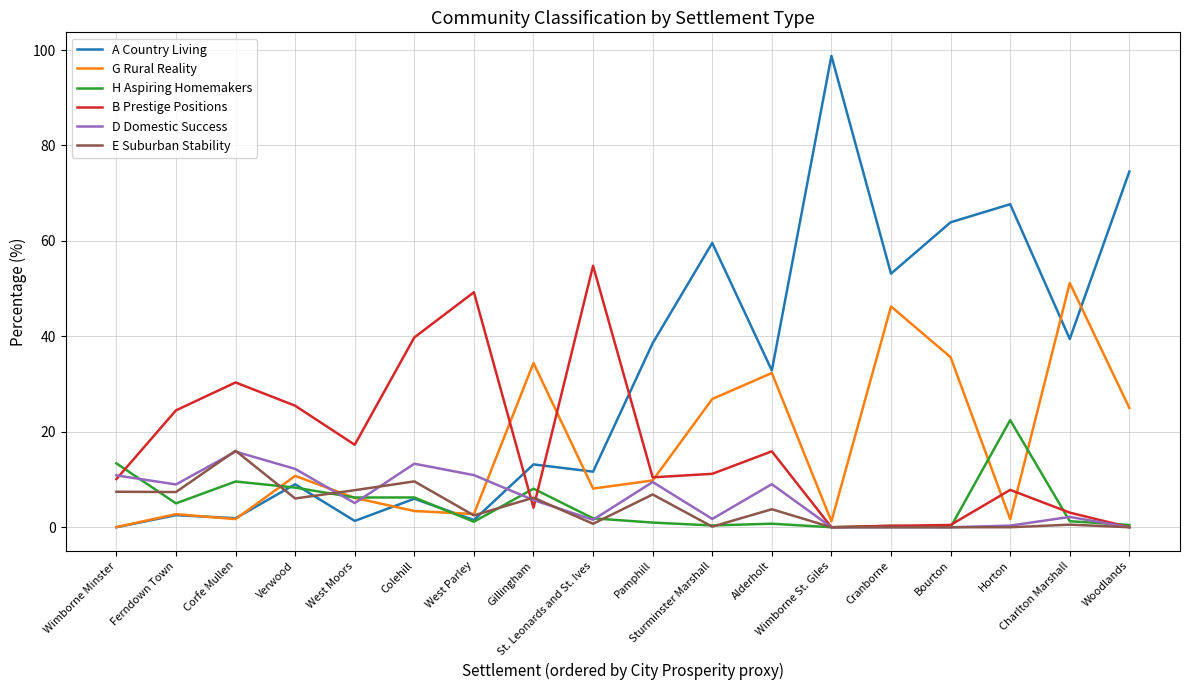

How many times do E Suburban Stability and A Country Living cross each other?

3